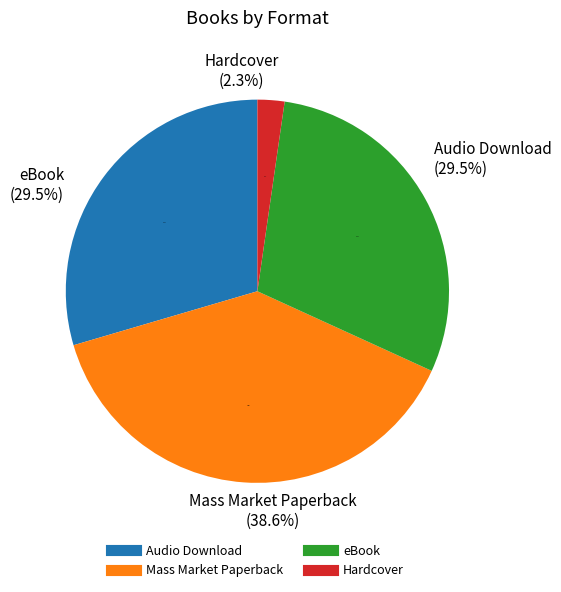

Is there any slice that represents more than half of the pie?

No